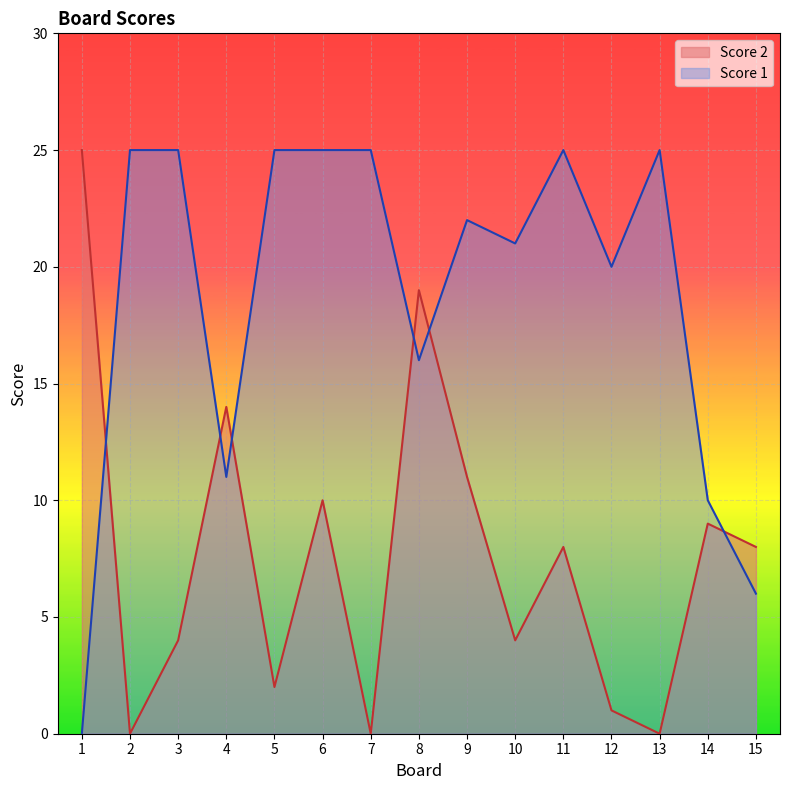

At how many categories does at least one series exceed 21?

9